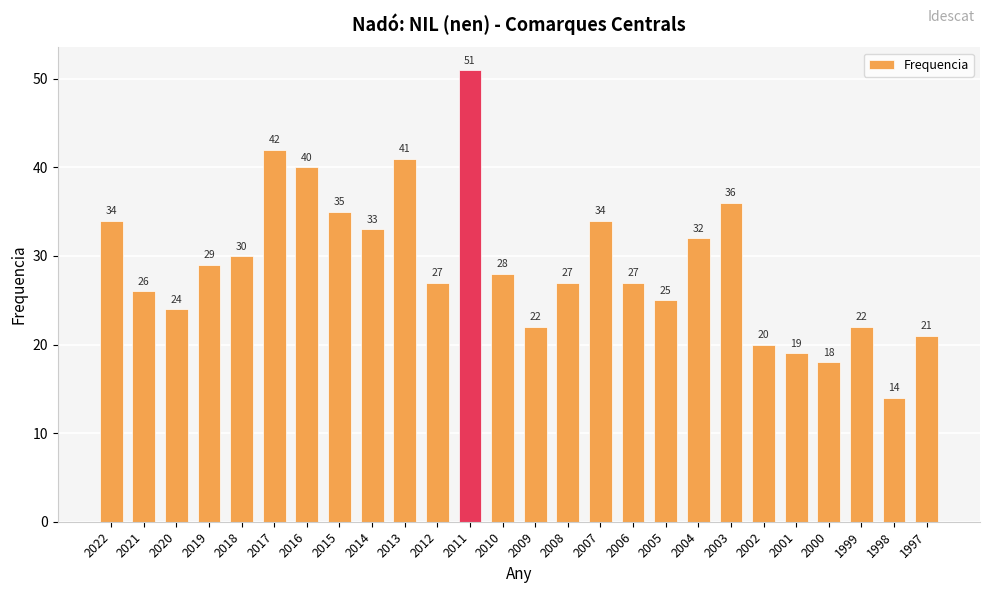

Are the bars grouped side by side (vs. stacked)?

No